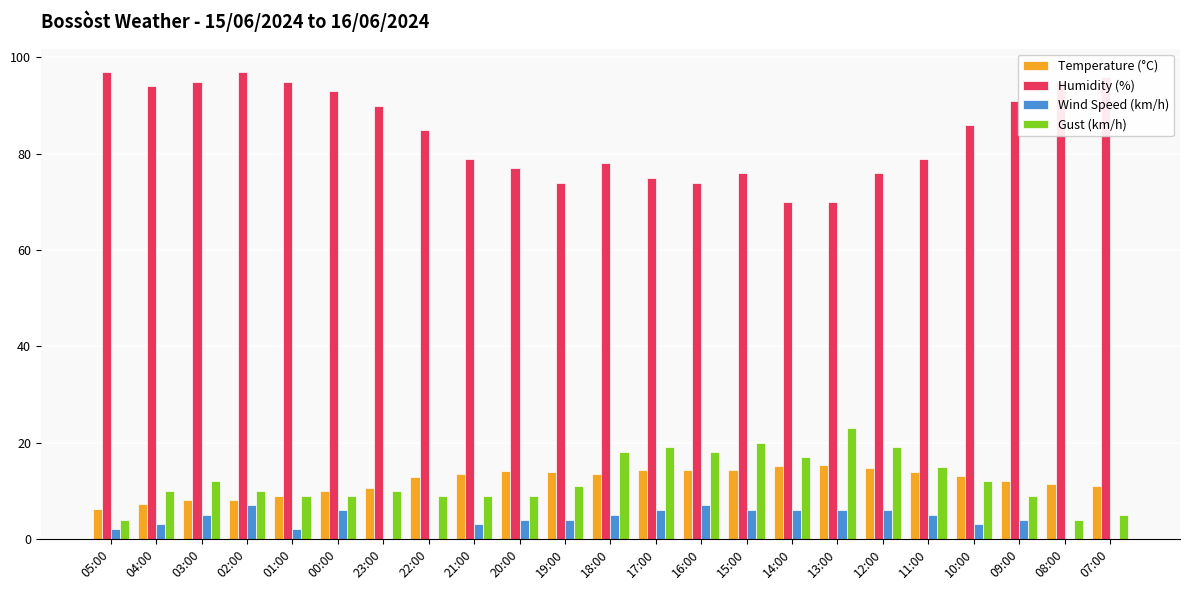

Which series has the largest total across all categories?

Humidity (%)